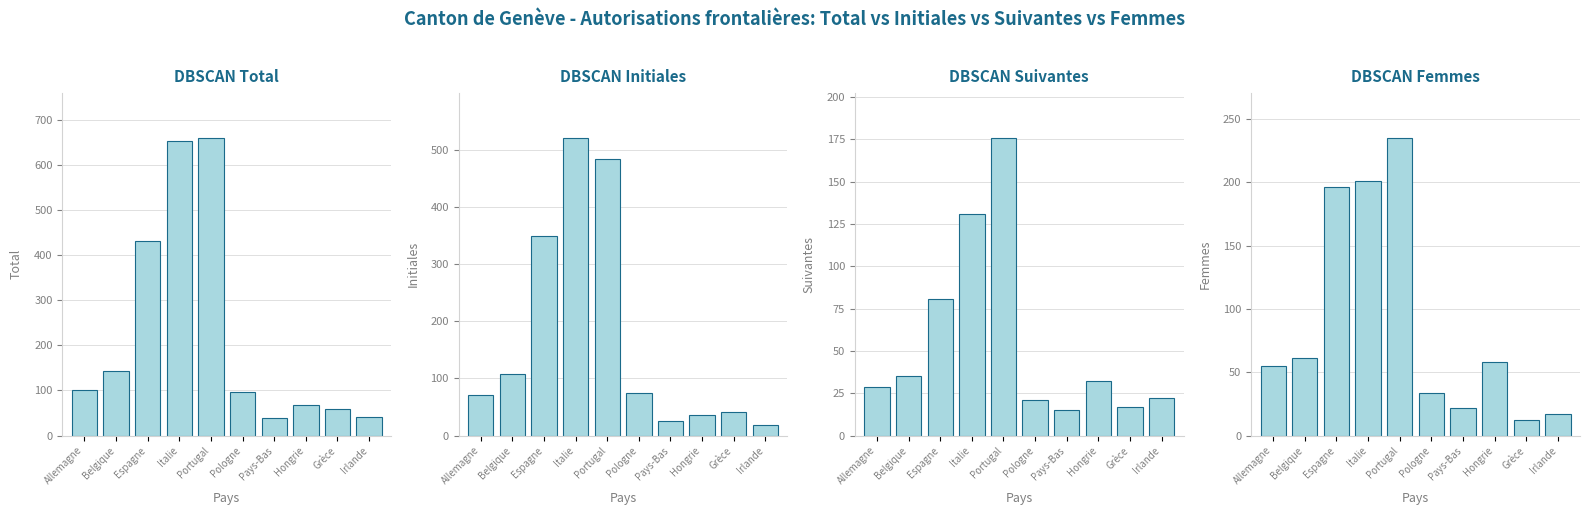

Read the Initiales value at Portugal, to the nearest 50.

500